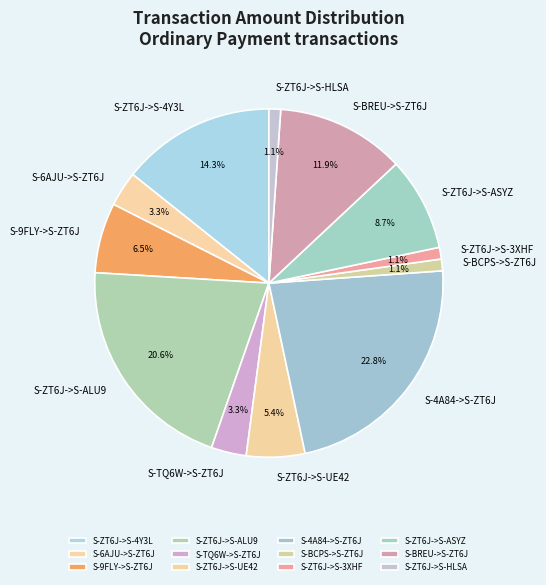

To the nearest percent, what is the difference between the largest and smallest slice percentages?

22%